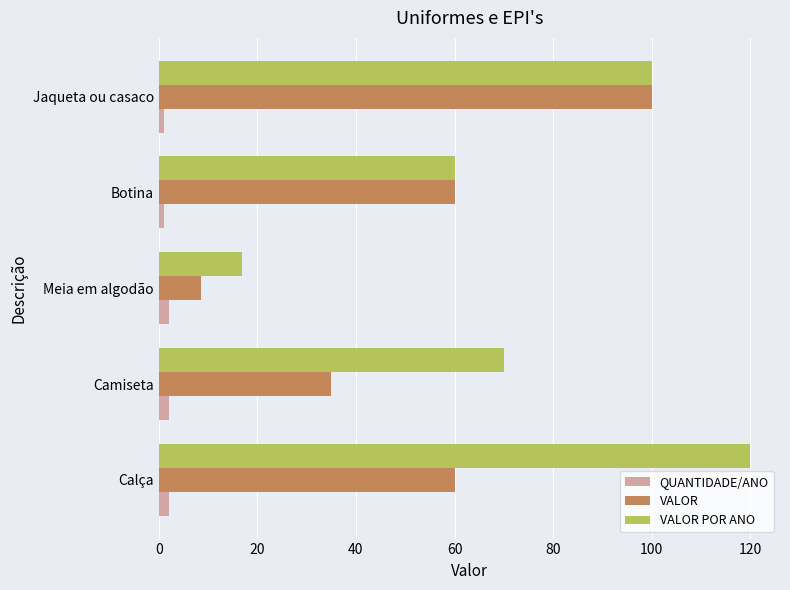

What is the average value of the VALOR POR ANO series?

73.4